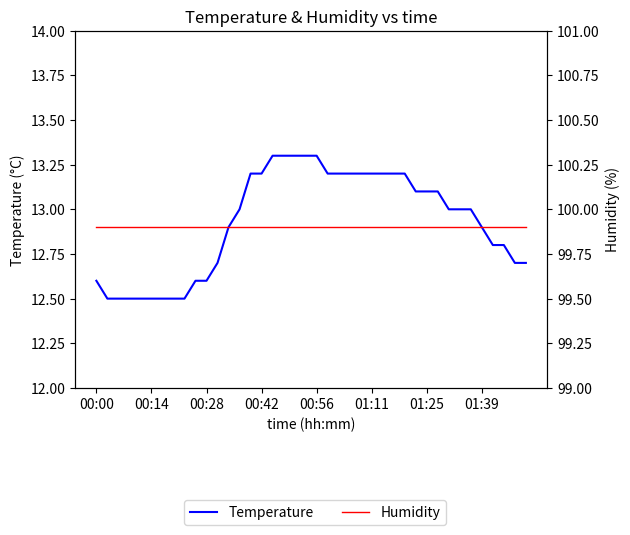

Which series has the largest total across all categories?

Humidity